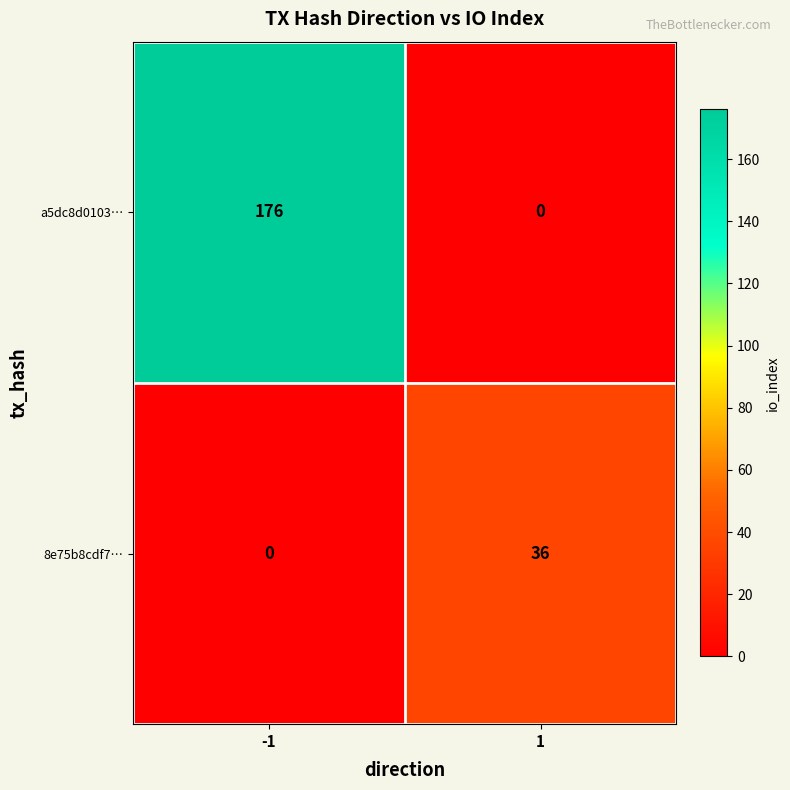

The a5dc8d0103… series shows -123 at 1. True or false?

False